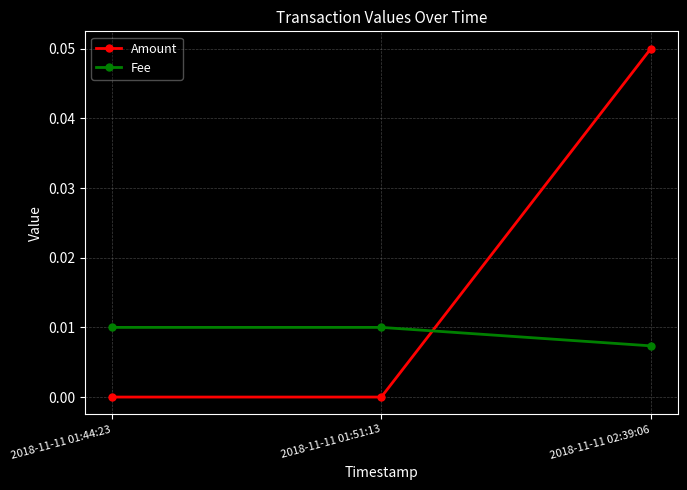

Which series has the largest range (max minus min)?

Amount